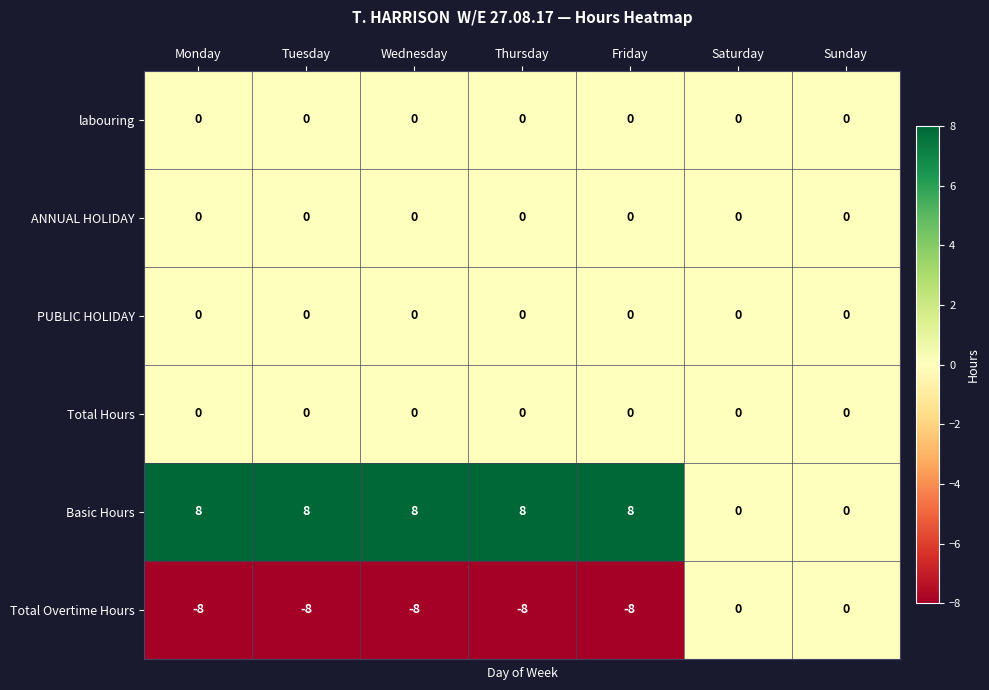

Which series has the largest total across all categories?

Basic Hours